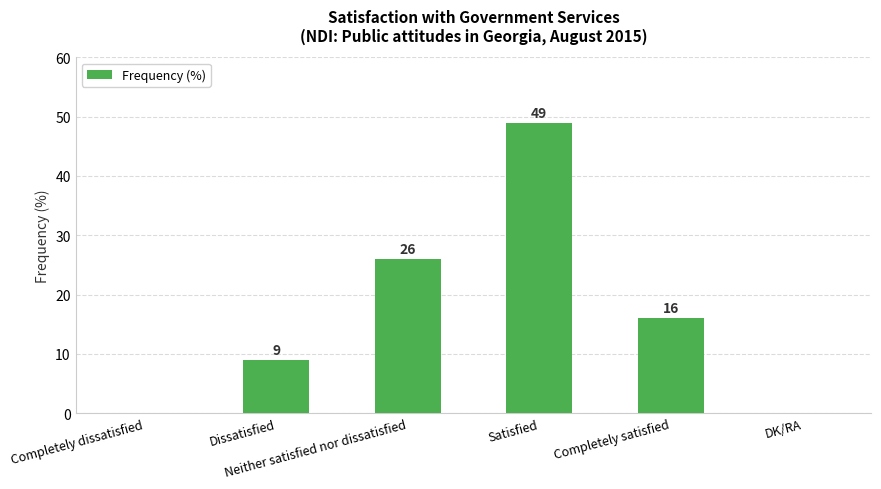

What is the greatest value displayed?

49